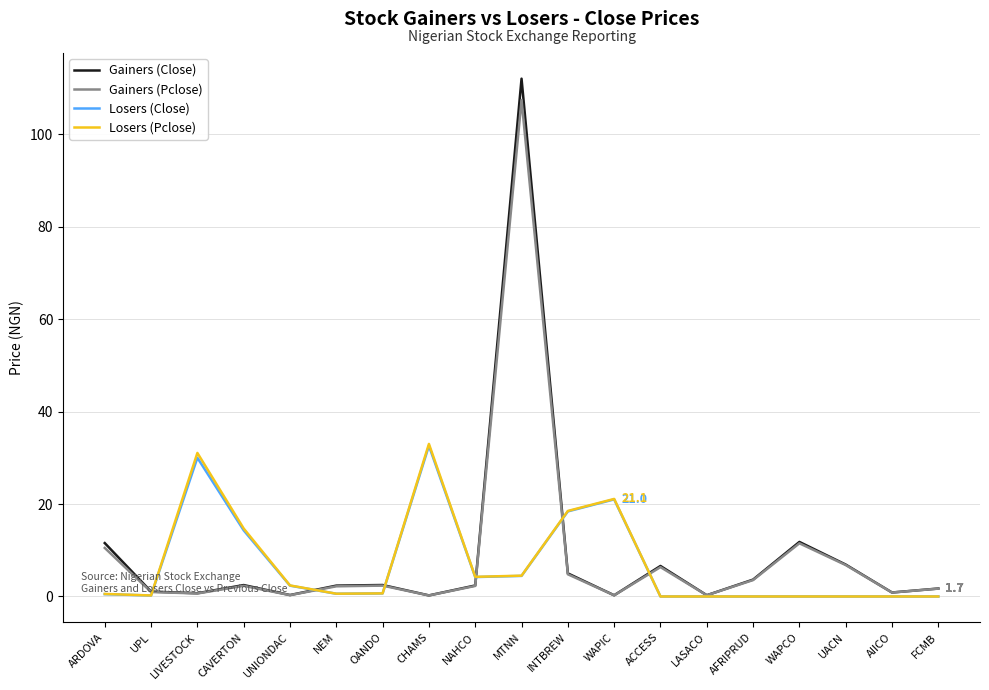

What position from the left is WAPCO?

16